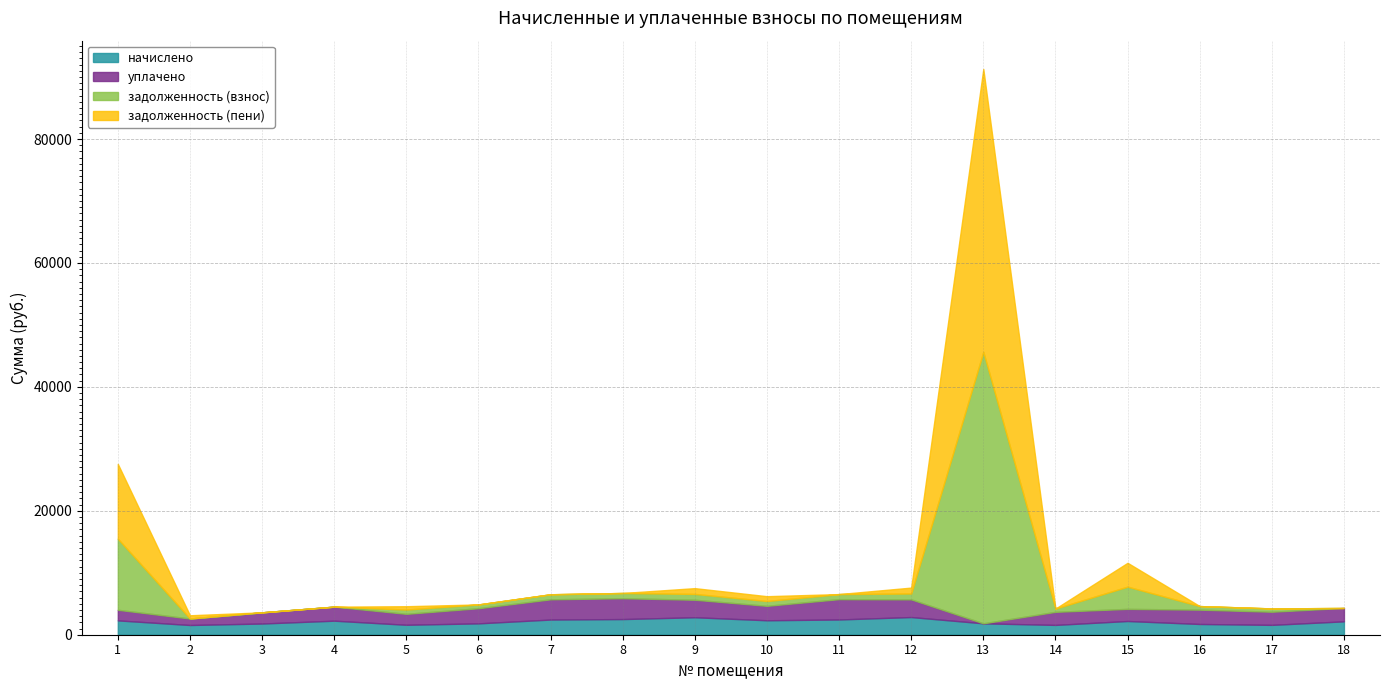

List the series in order of their peak value, lowest first.

начислено, уплачено, задолженность (взнос), задолженность (пени)